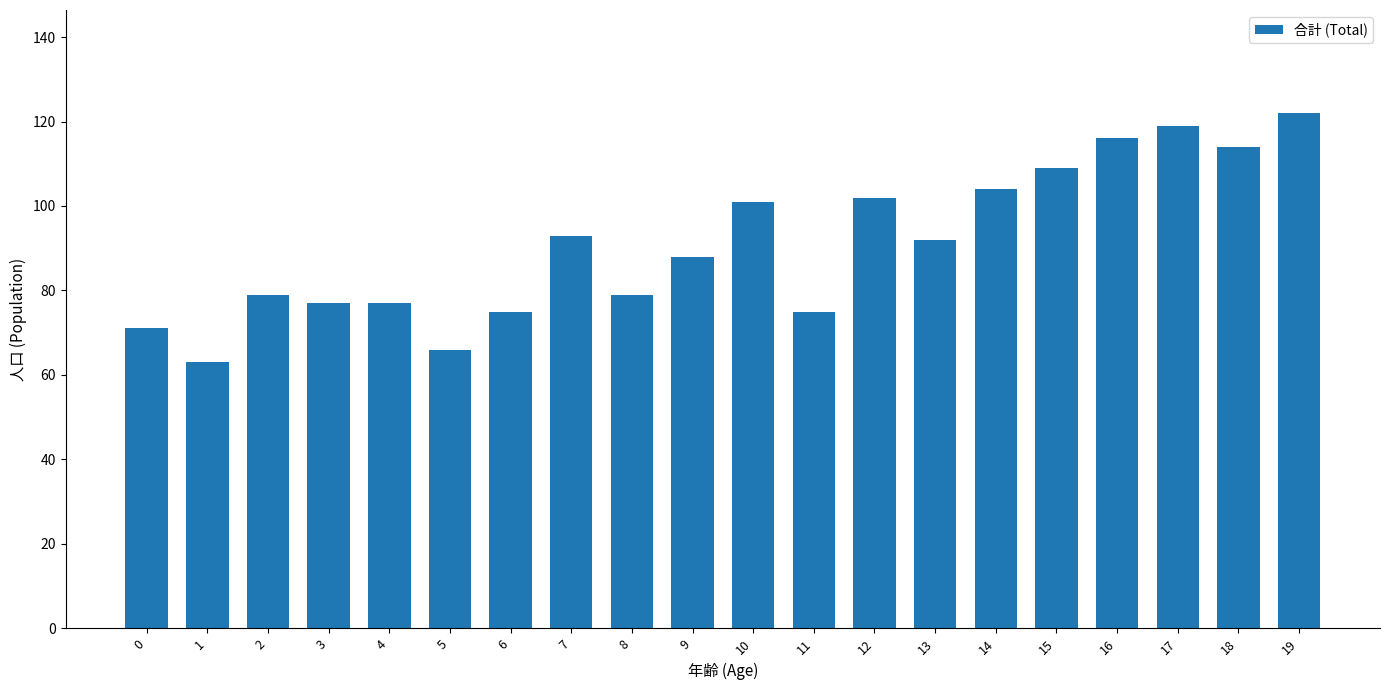

Are the bars grouped side by side (vs. stacked)?

No